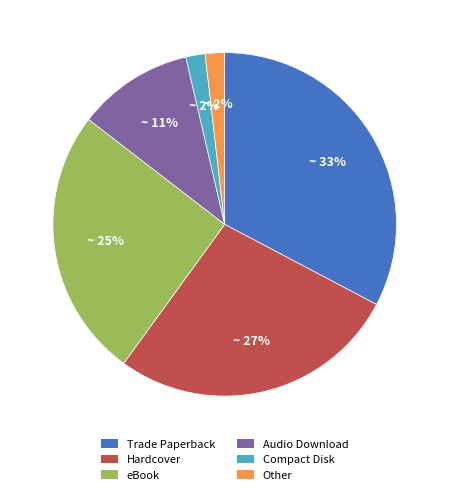

Count the number of slices in the pie.

6